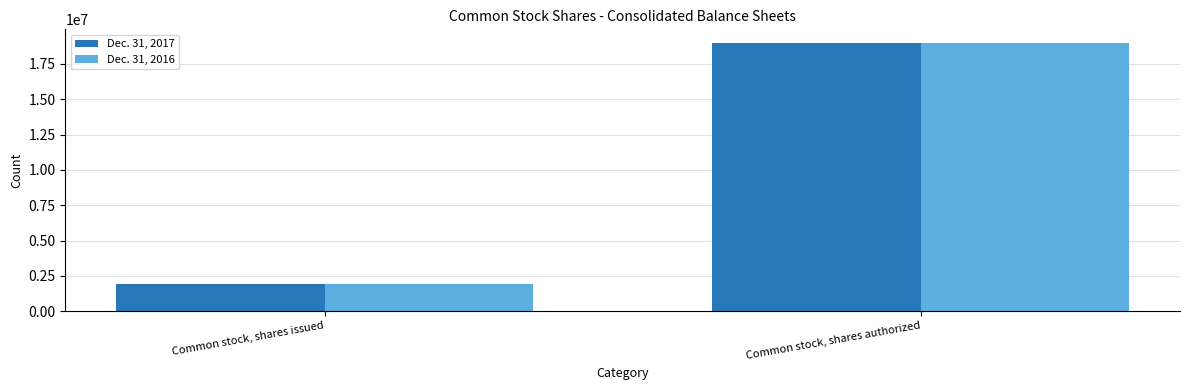

What is the sum of the Dec. 31, 2016 values at Common stock, shares issued and Common stock, shares authorized?

20902900